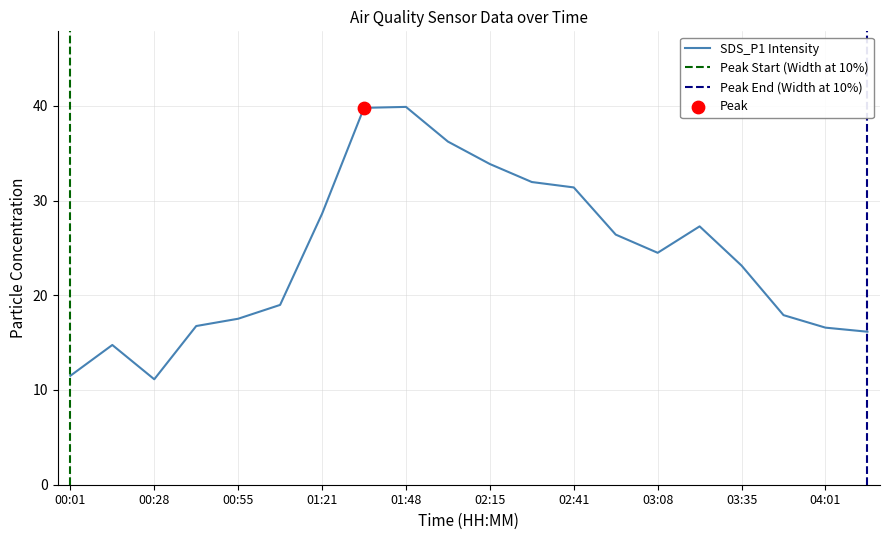

Approximately how many times larger is the value at 00:28 compared to 00:01?

1.0